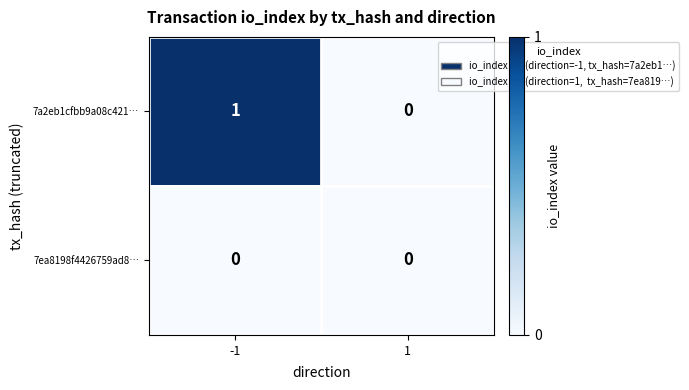

The value of 7ea8198f4426759ad8… at -1 is 0. True or false?

True